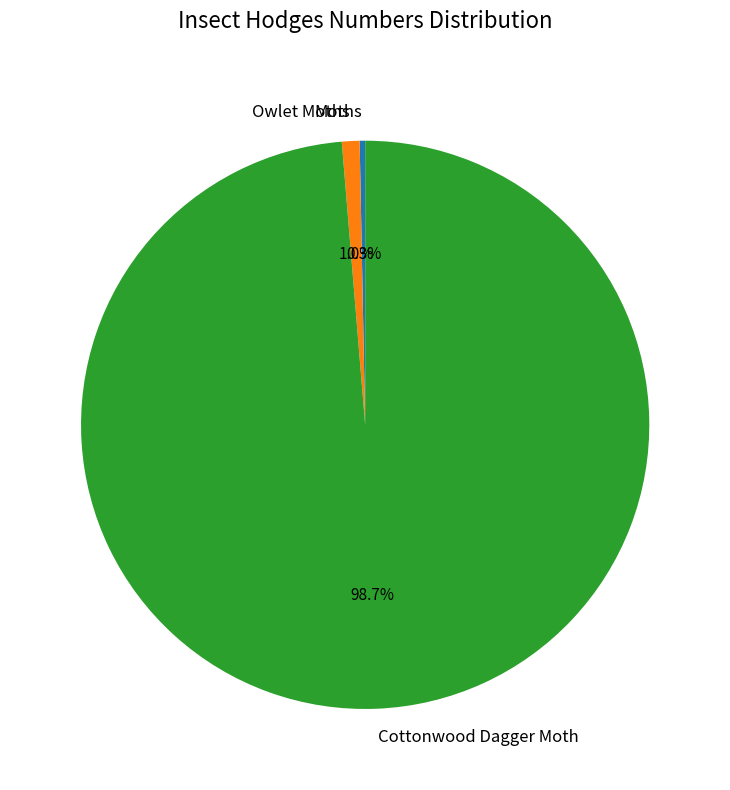

Is it true that Moths is 0% of the pie?

True